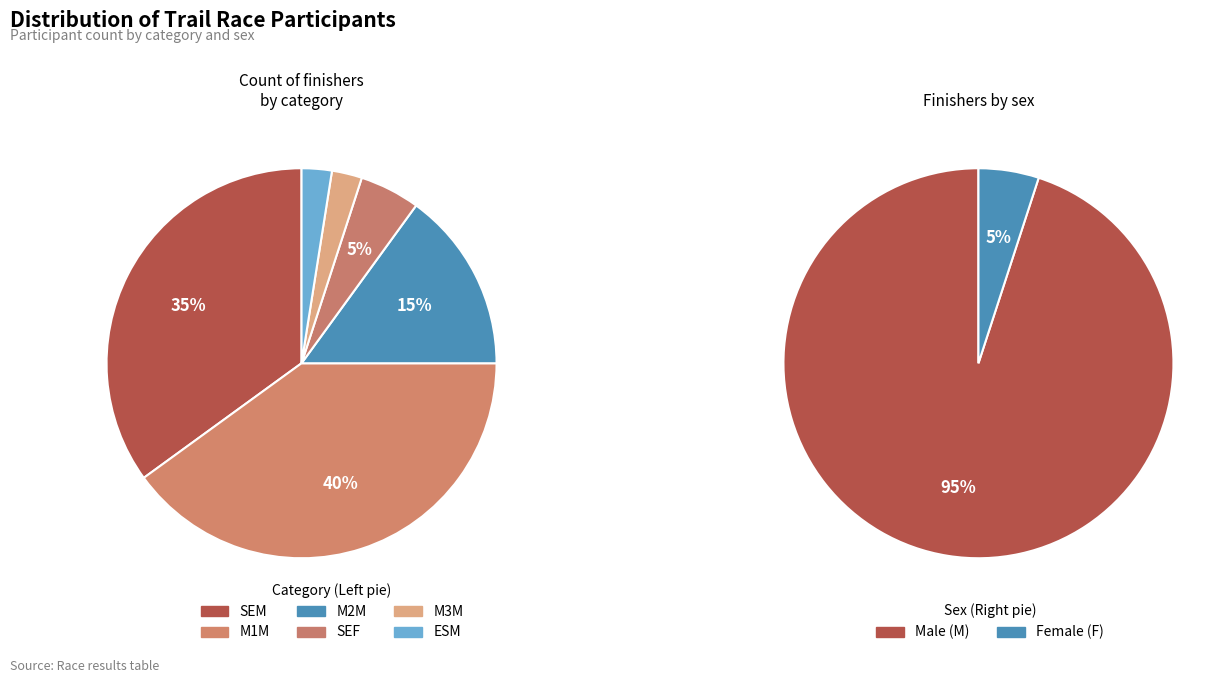

Is it true that ESM is 1% of the pie?

False